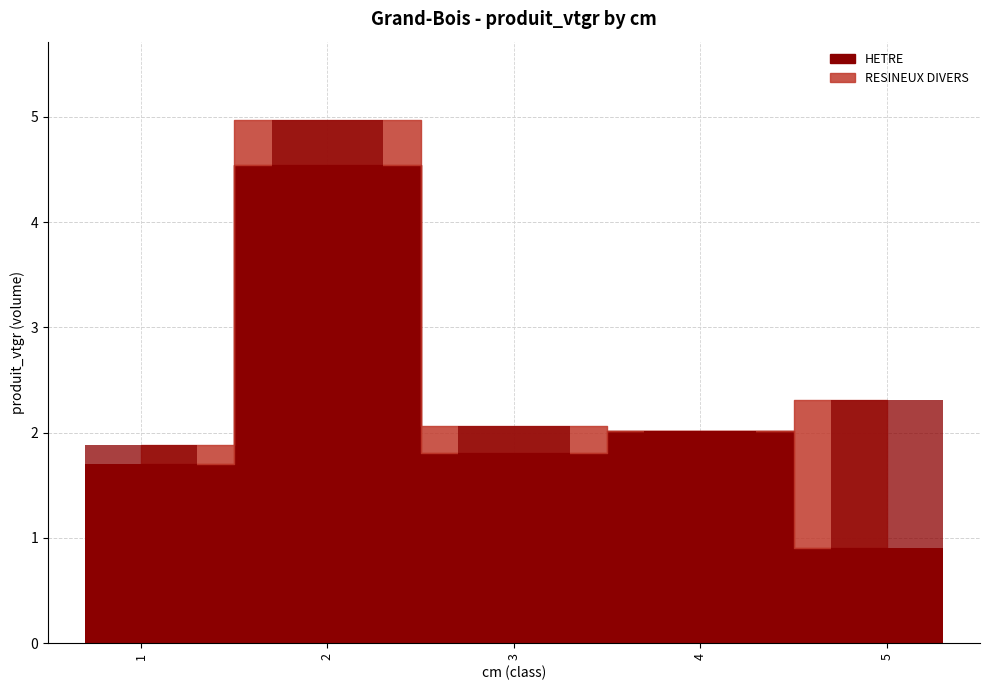

Reading left to right, list all the values displayed in this chart.

HETRE: 1=1.7	2=4.5	3=1.8	4=2.0	5=0.9
RESINEUX DIVERS: 1=0.2	2=0.4	3=0.3	4=0.0	5=1.4